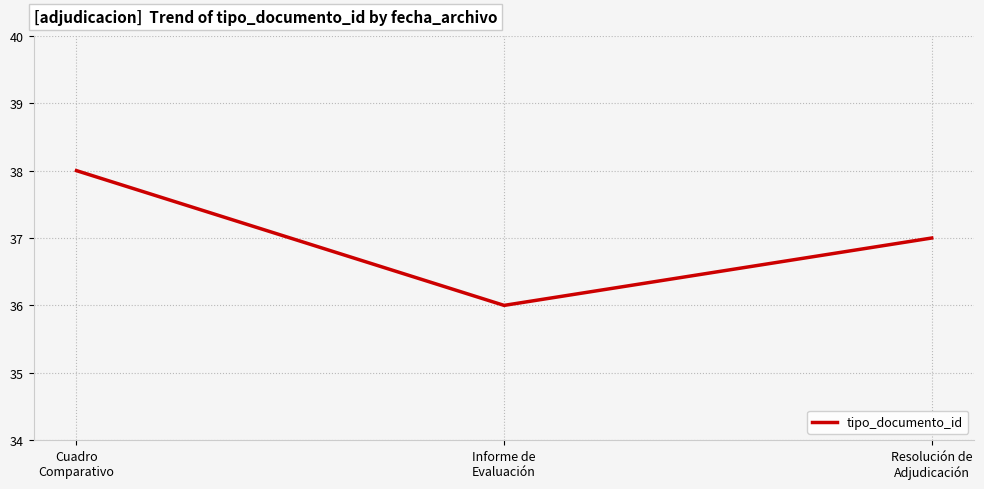

What is the greatest value displayed?

38